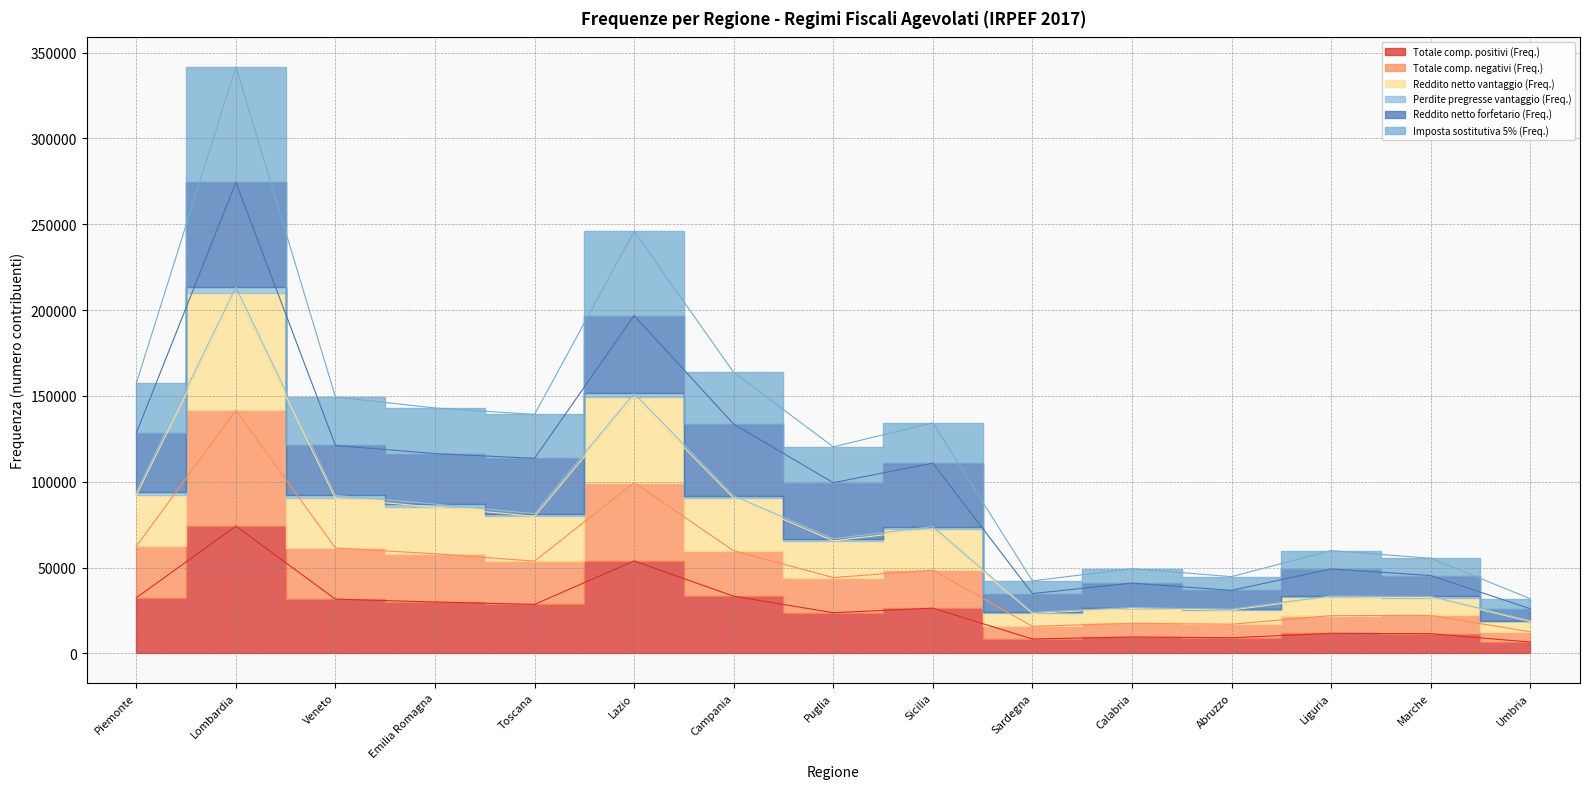

Does the chart display data point markers on the line(s)?

No